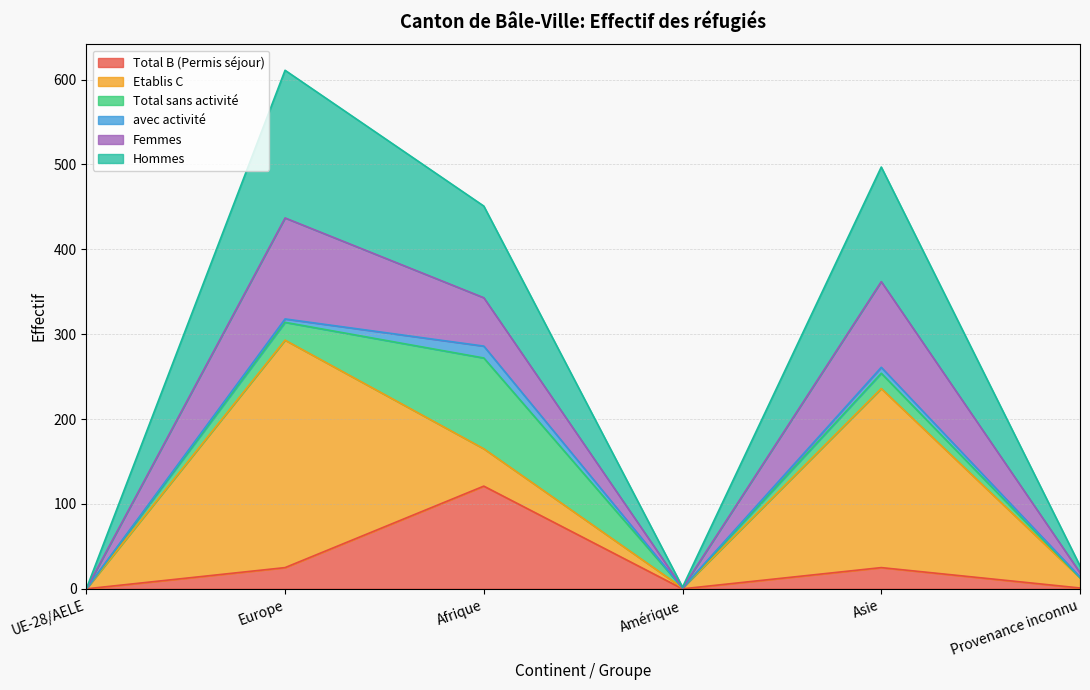

Which category has the highest value in the Total B (Permis séjour) series?

Afrique